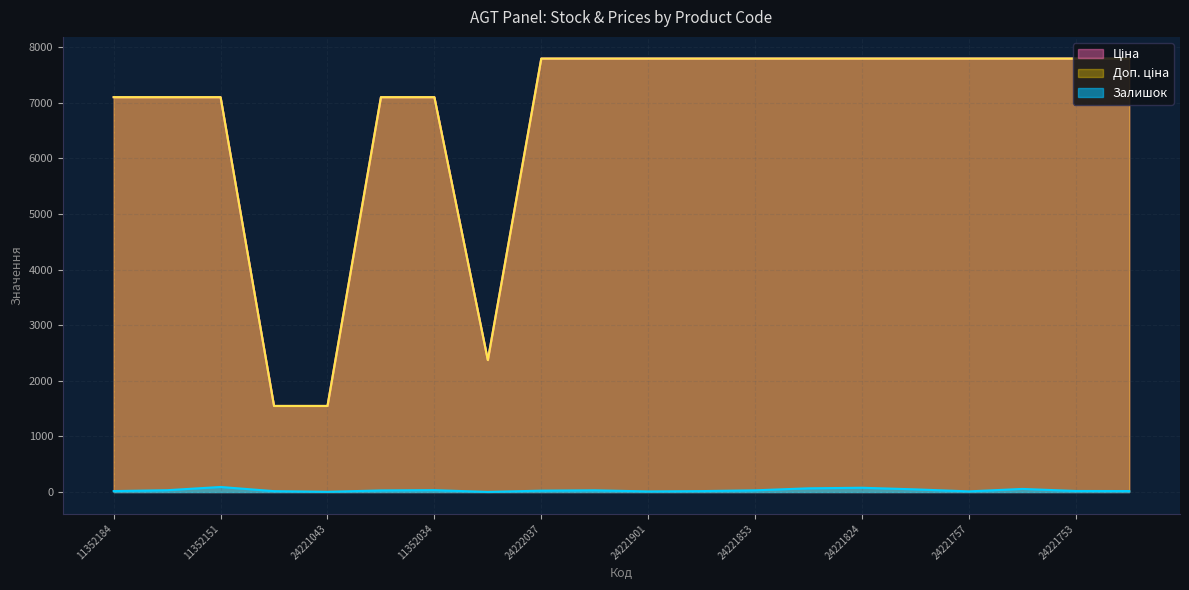

What is the average value of the Ціна series?

6723.9